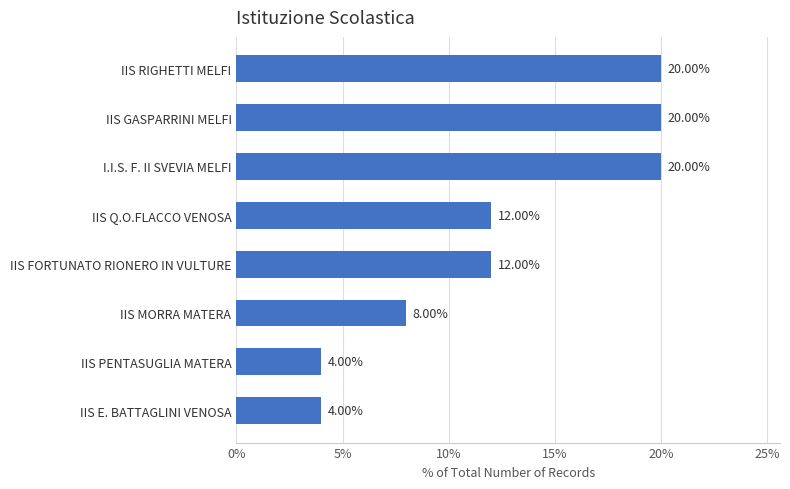

Which has a higher value, IIS GASPARRINI MELFI or IIS PENTASUGLIA MATERA?

IIS GASPARRINI MELFI